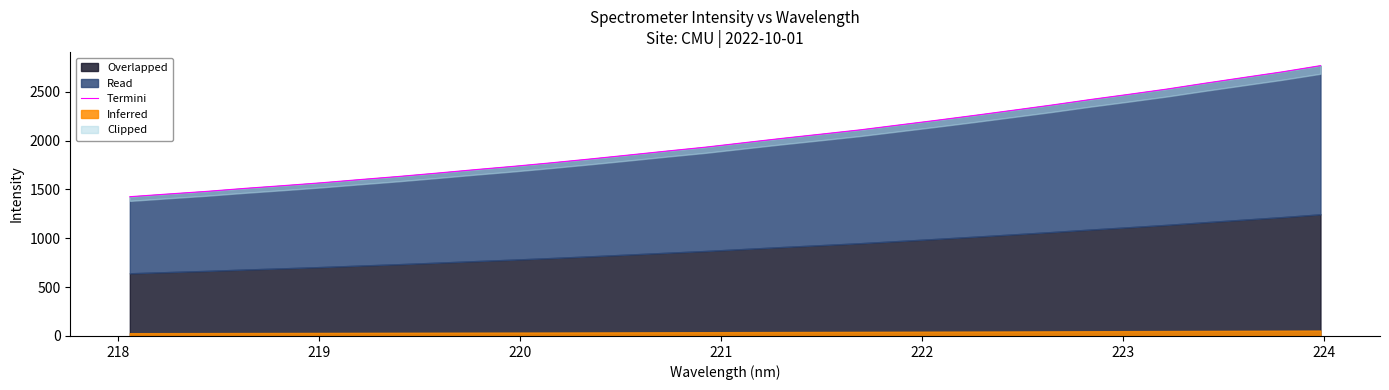

What is the average value?

2005.8